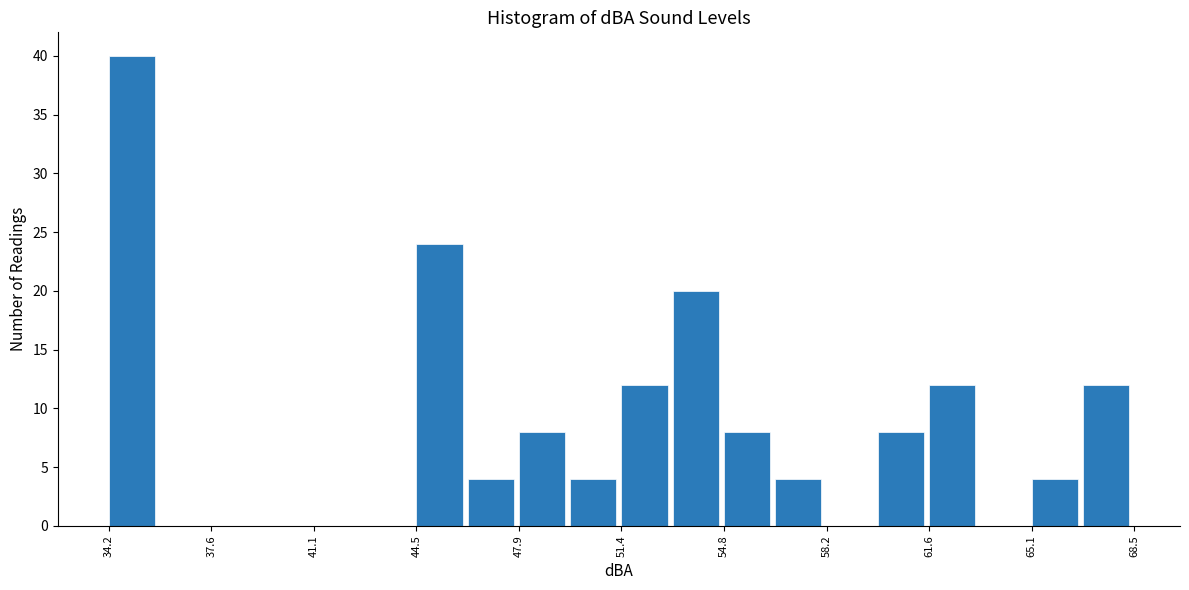

Around what value on the x-axis is the tallest bar? Give the approximate position of its centre, as read against the axis.

35.0